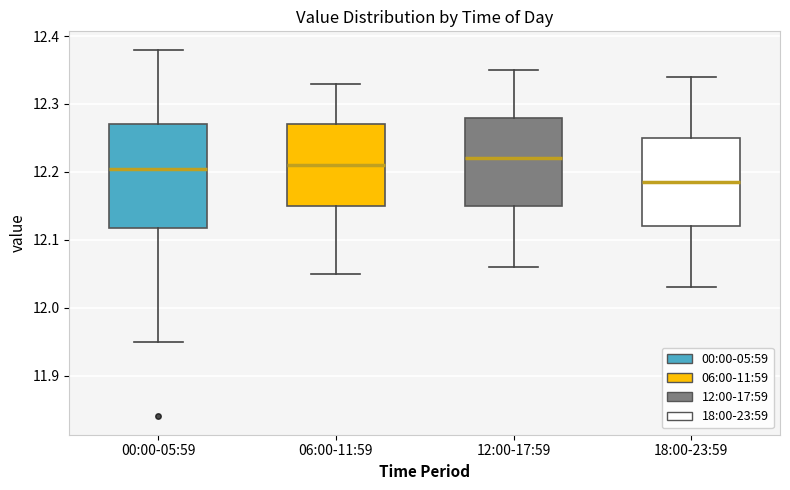

Which box is the tallest, from its lower edge to its upper edge?

00:00-05:59